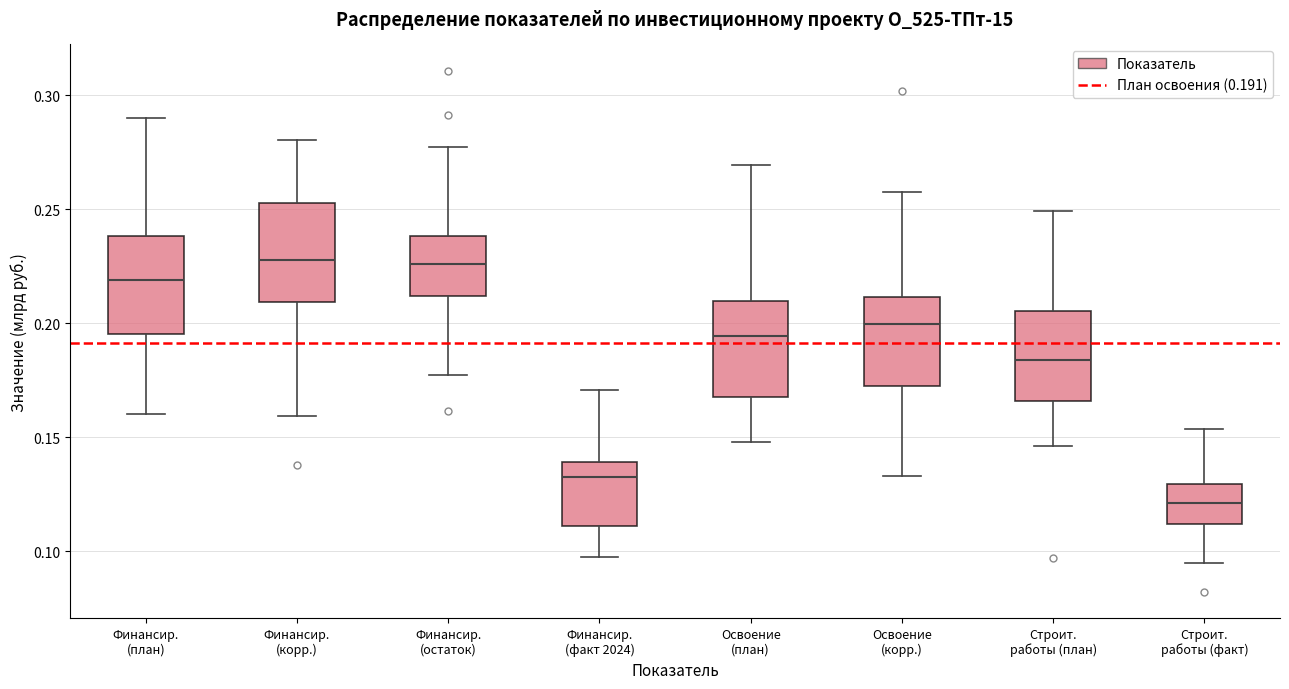

Reading left to right, read every box against the y-axis: the position of its median line, the range the box covers, and the ends of its whiskers. The values are not printed on the chart, so give them approximately, as read against the axis.

Финансир. (план): median 0.220, box 0.195 to 0.240, whiskers 0.160 to 0.290
Финансир. (корр.): median 0.230, box 0.210 to 0.255, whiskers 0.160 to 0.280
Финансир. (остаток): median 0.225, box 0.210 to 0.240, whiskers 0.175 to 0.275
Финансир. (факт 2024): median 0.135, box 0.110 to 0.140, whiskers 0.100 to 0.170
Освоение (план): median 0.195, box 0.170 to 0.210, whiskers 0.150 to 0.270
Освоение (корр.): median 0.200, box 0.175 to 0.210, whiskers 0.135 to 0.260
Строит. работы (план): median 0.185, box 0.165 to 0.205, whiskers 0.145 to 0.250
Строит. работы (факт): median 0.120, box 0.110 to 0.130, whiskers 0.095 to 0.155